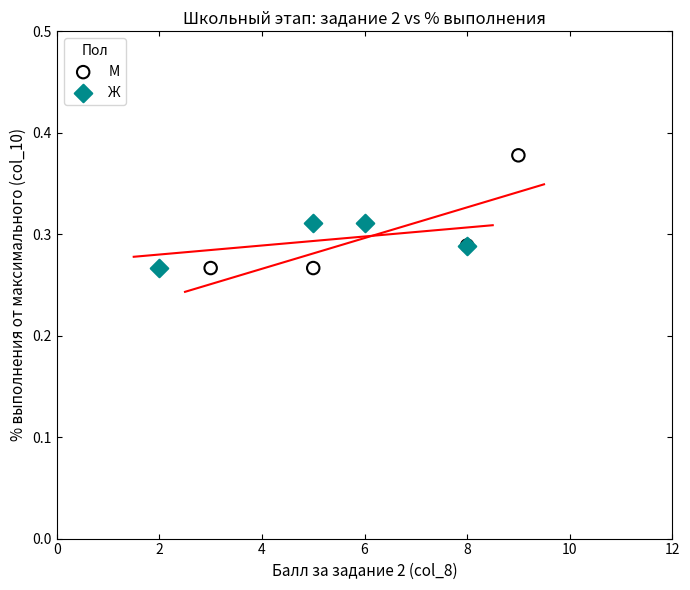

Which series reaches the maximum Y coordinate?

М